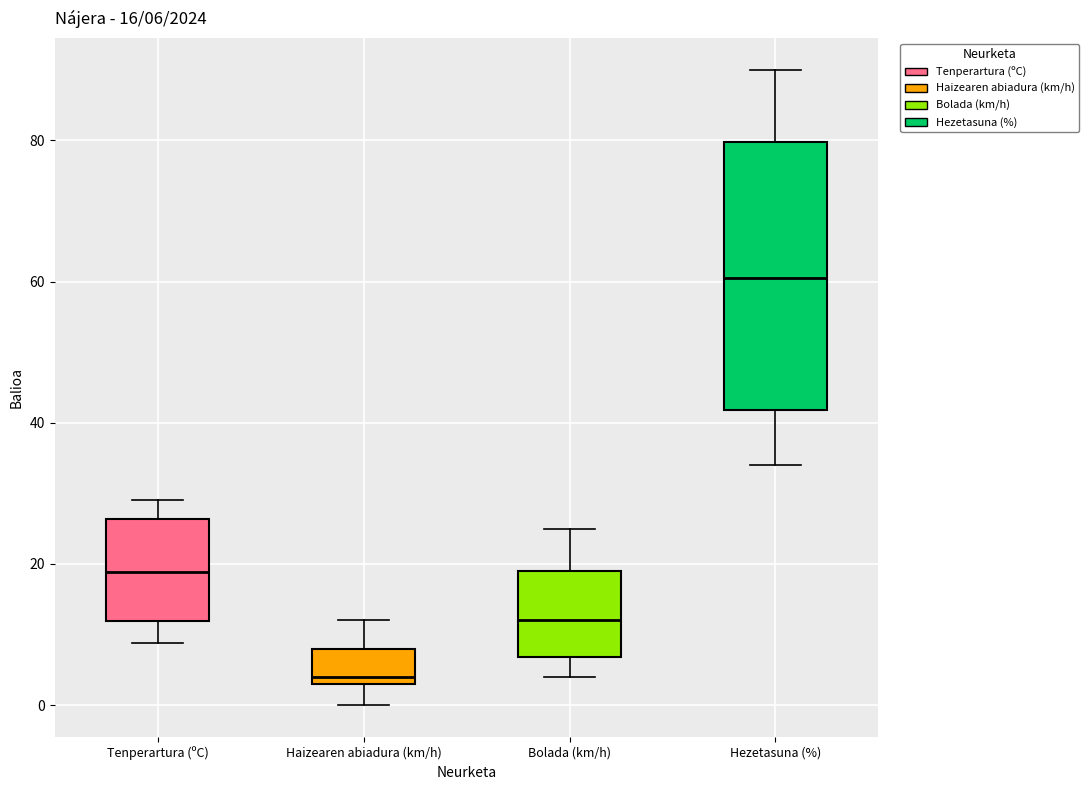

Which box's median line is the highest?

Hezetasuna (%)